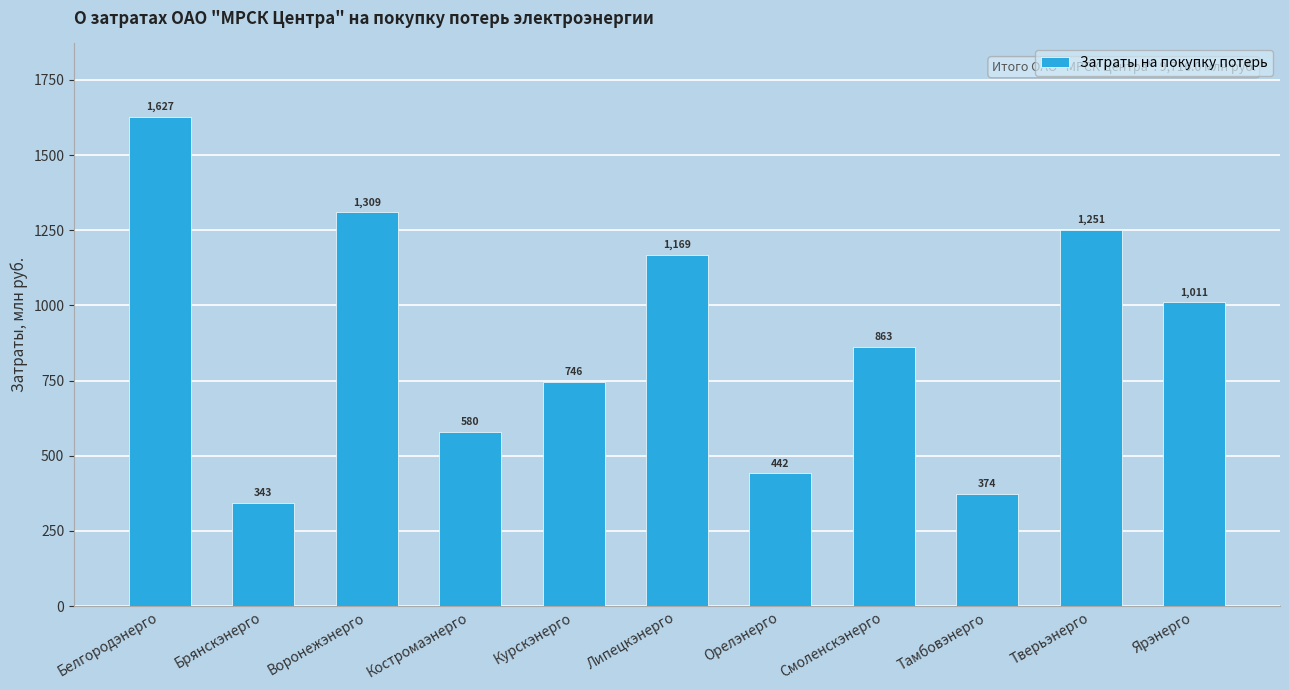

Where is the data nearest to the value 985?

Ярэнерго